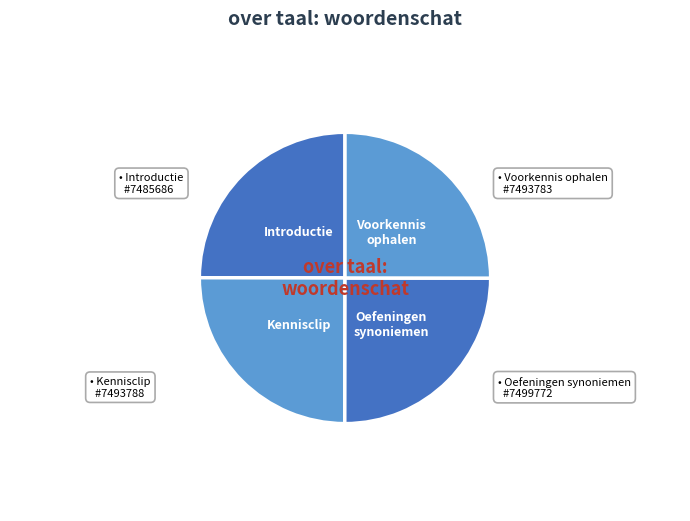

Which category has the smallest portion of the pie?

Introductie